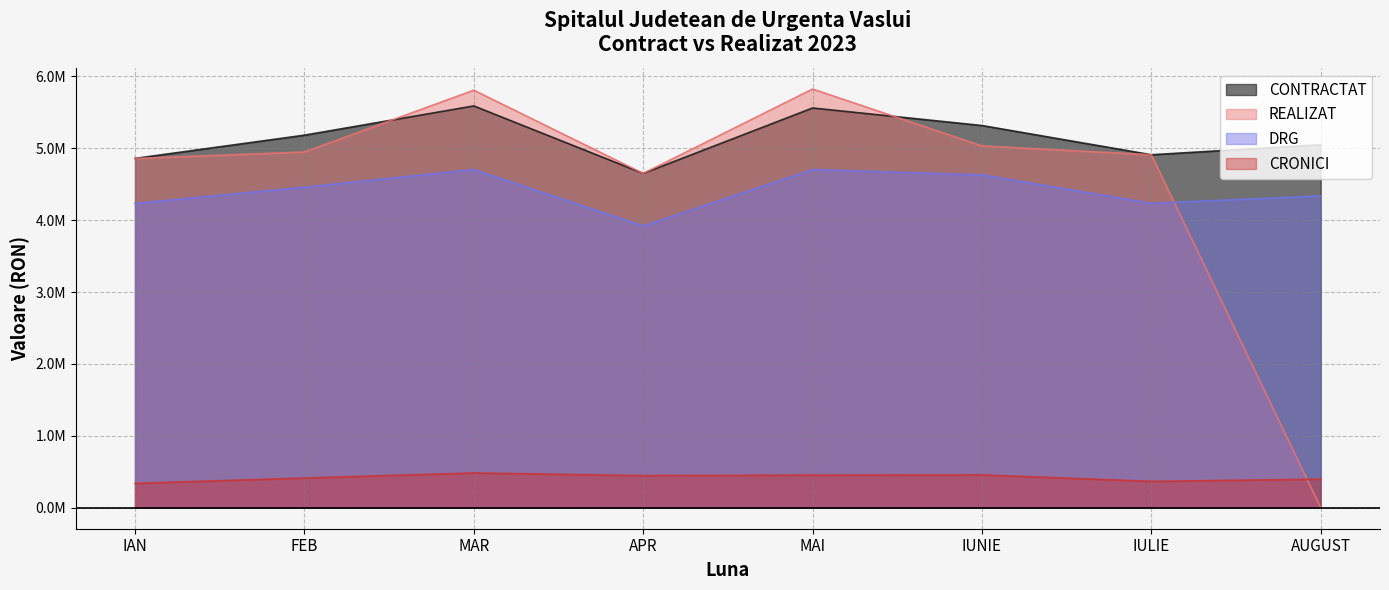

Rank the series by their maximum value, from lowest to highest.

CRONICI, DRG, CONTRACTAT, REALIZAT